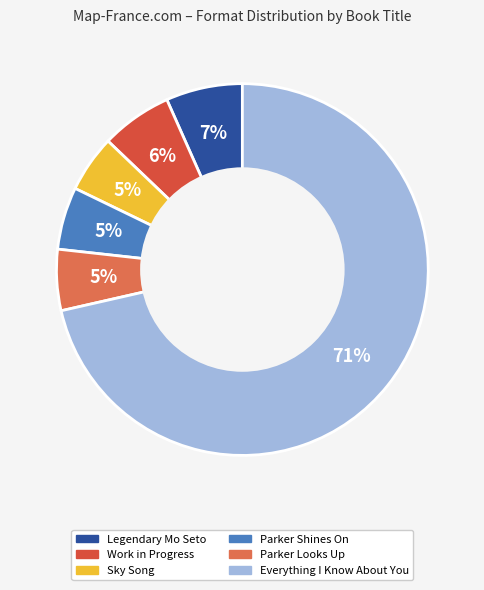

Is it true that Parker Shines On is 5% of the pie?

True